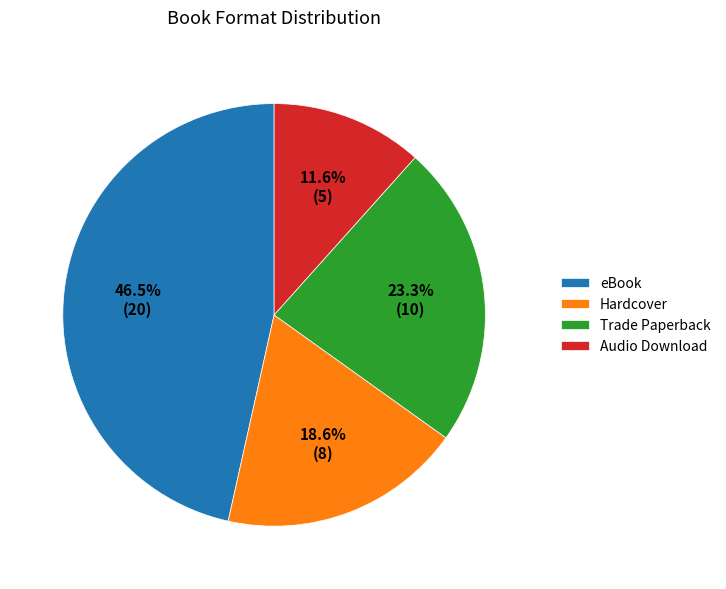

Which slice is the smallest?

Audio Download